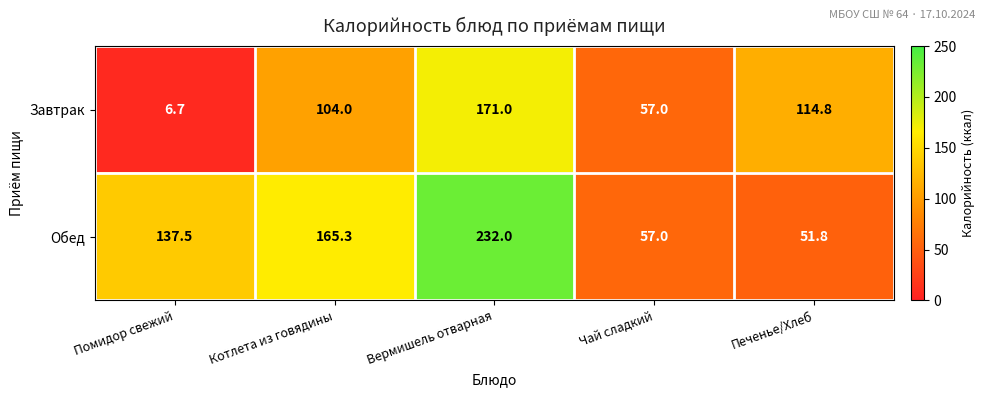

Count the number of data series in this chart.

2